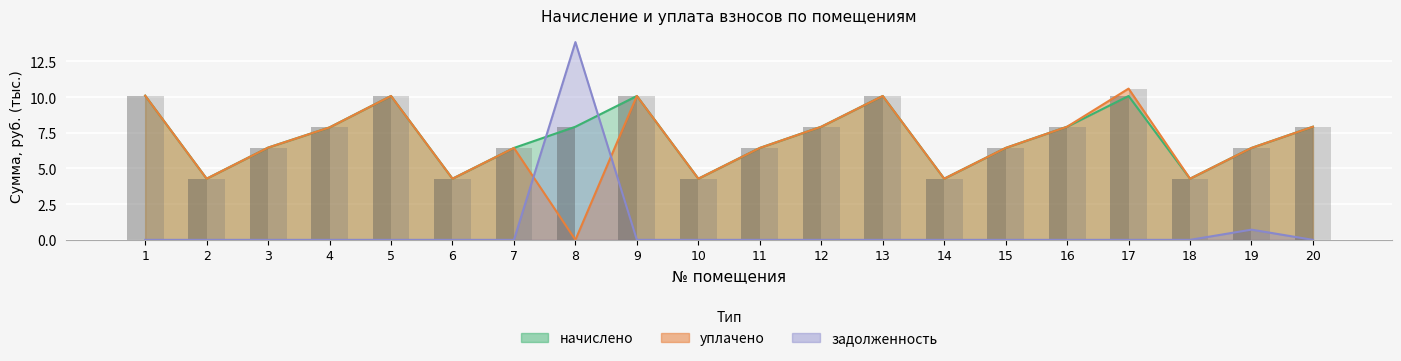

What is the spread (max minus min) of values at 9?

10.1